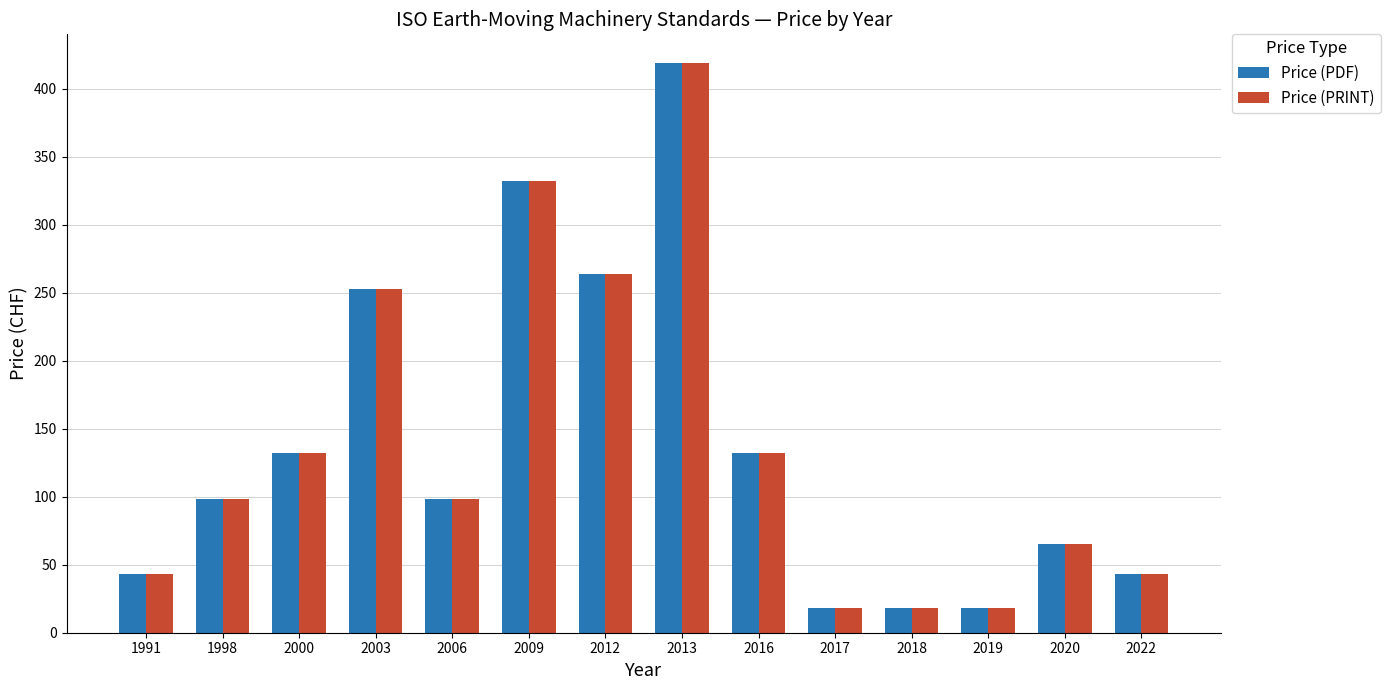

What is the total value across all series at 2012?

528